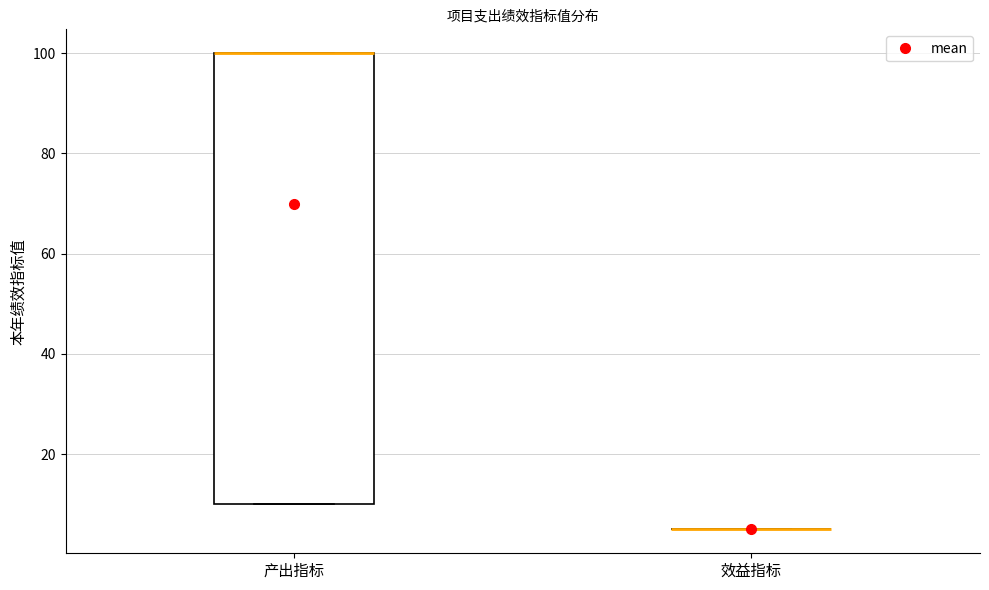

Which box is the tallest, from its lower edge to its upper edge?

产出指标